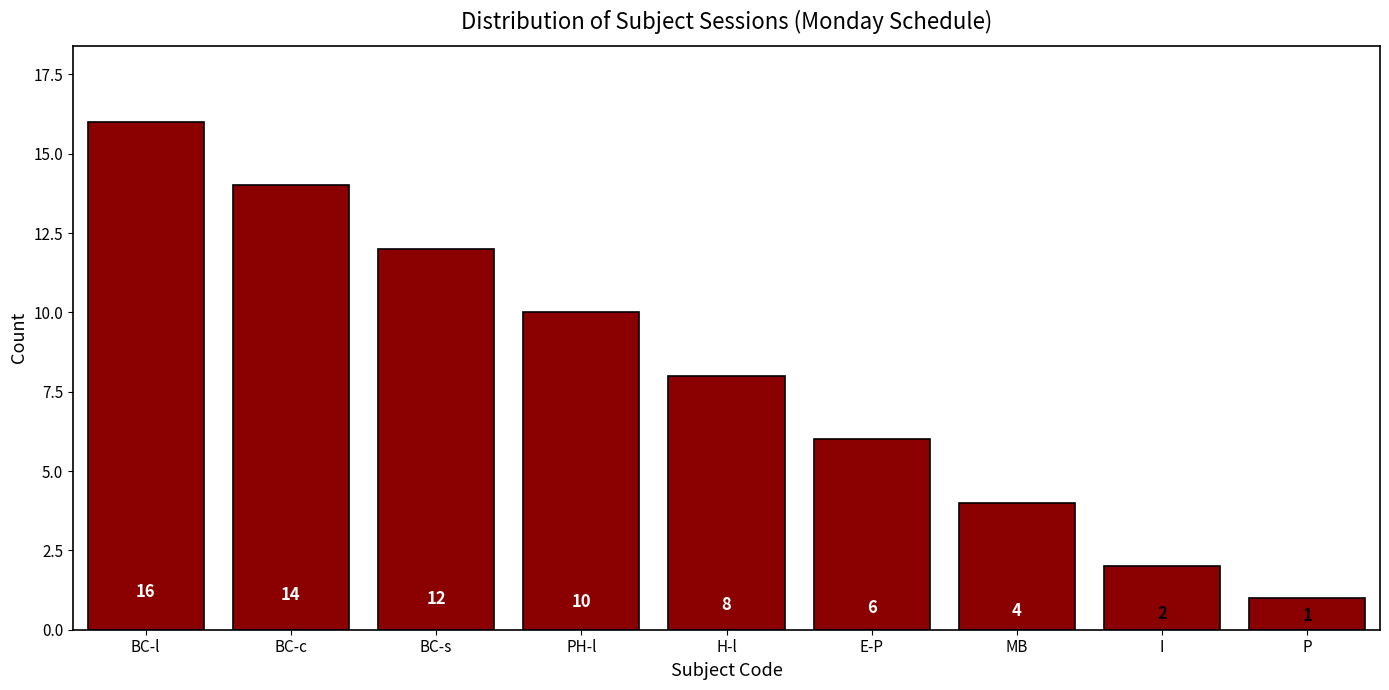

What is the maximum value shown in the chart?

16